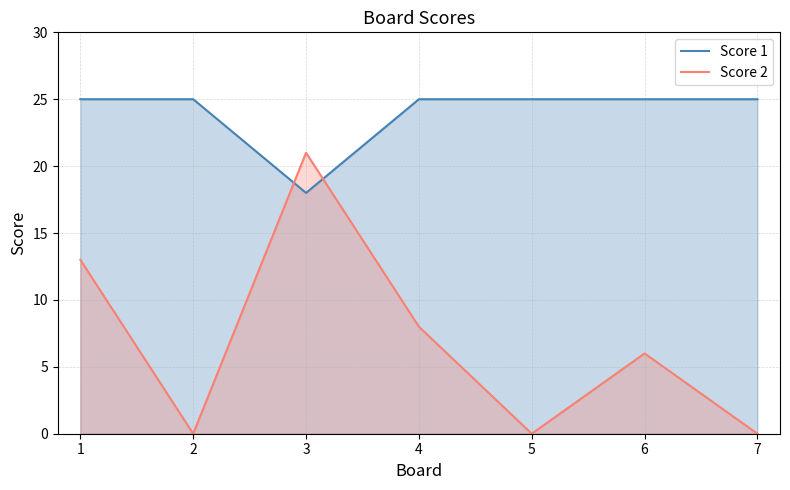

After their last crossing, which series has the higher values: Score 2 or Score 1?

Score 1